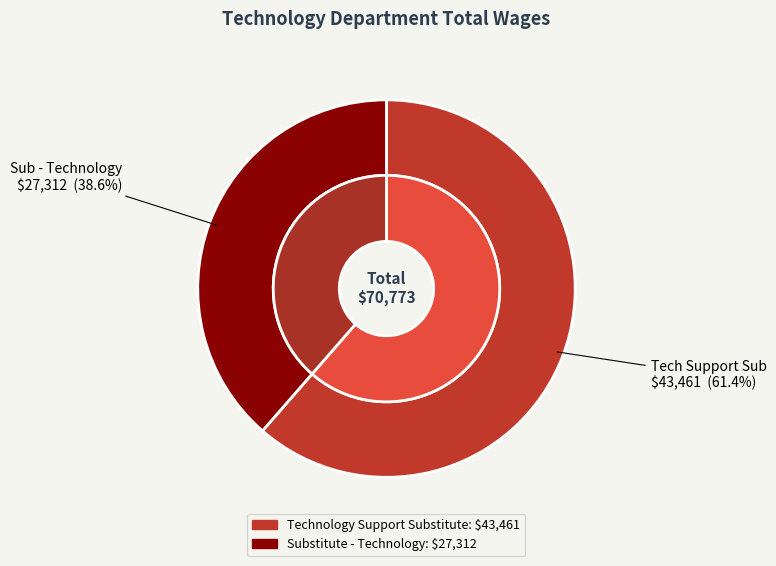

Which category has the smallest portion of the pie?

Substitute - Technology